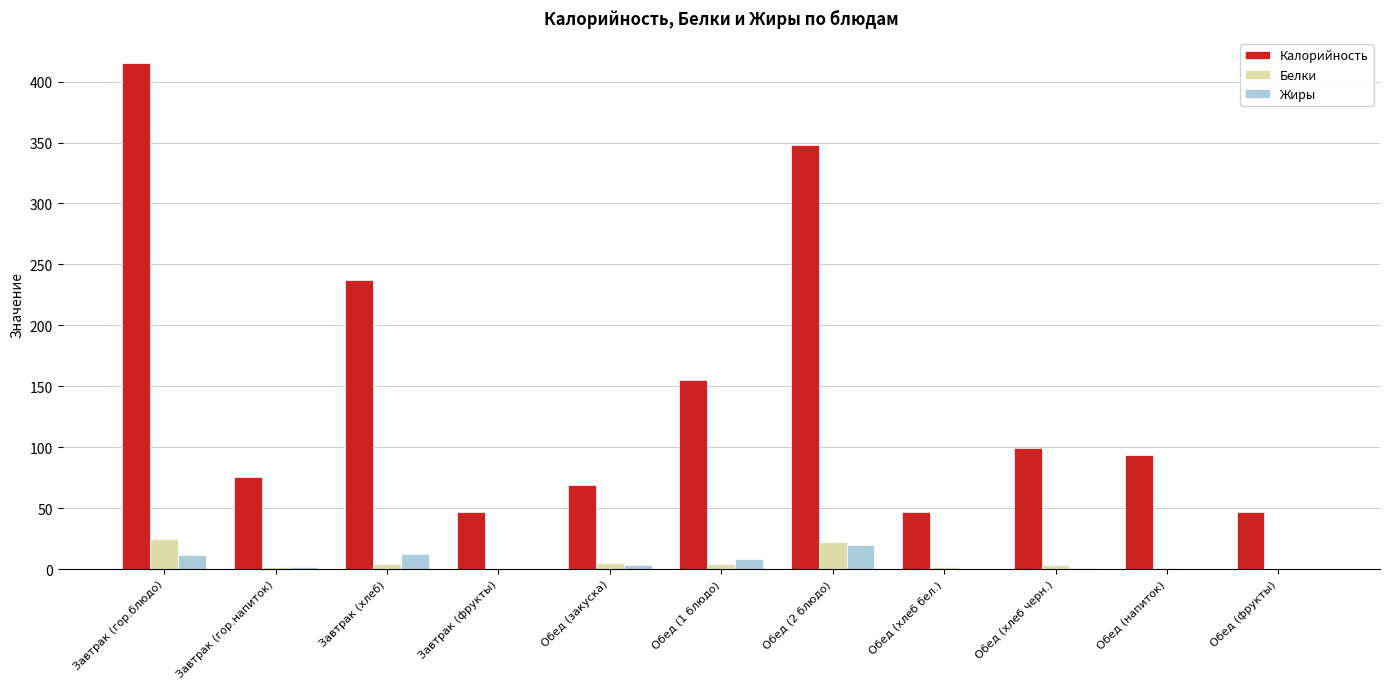

At which label is Калорийность closest to 231?

Завтрак (хлеб)